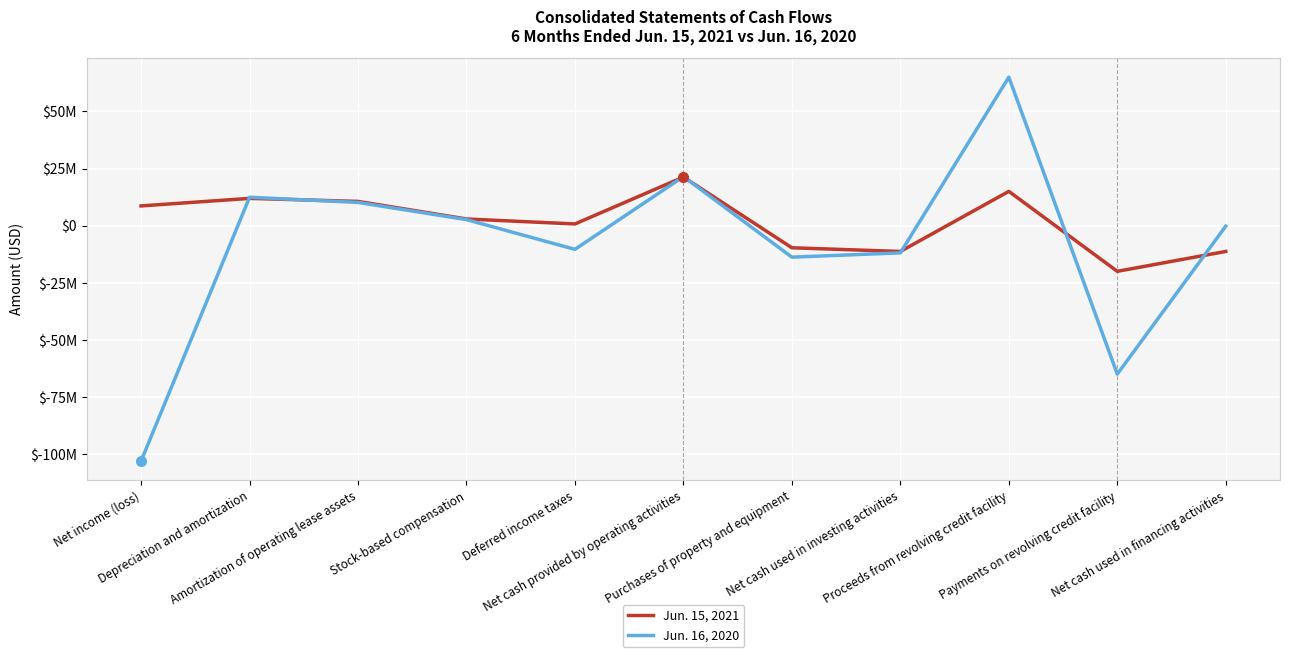

Does the chart have visible grid lines?

Yes